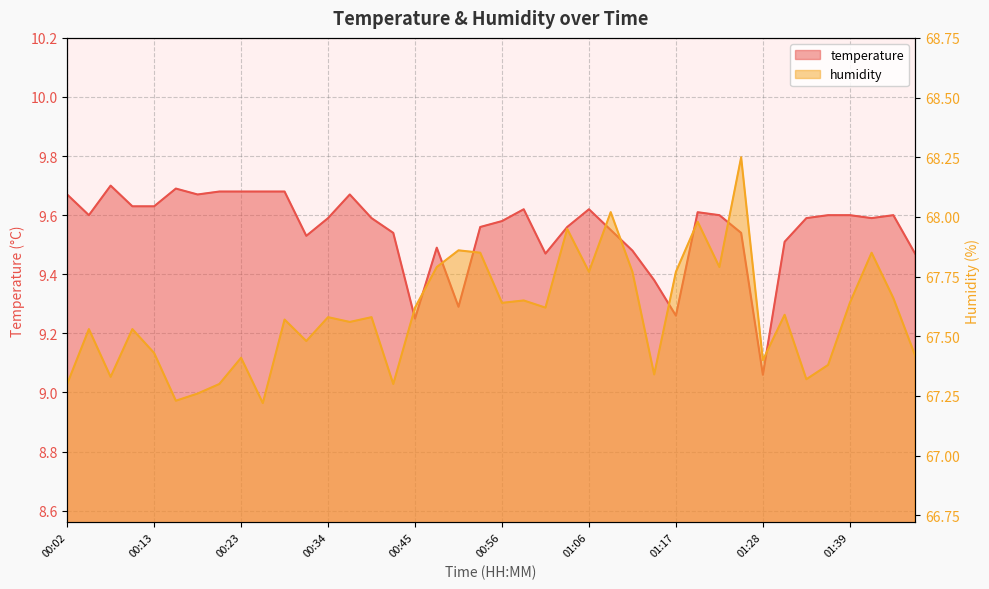

Reading left to right, list all the values displayed in this chart.

temperature: 00:02=9.7	00:05=9.6	00:07=9.7	00:10=9.6	00:13=9.6	00:15=9.7	00:18=9.7	00:21=9.7	00:23=9.7	00:26=9.7	00:29=9.7	00:32=9.5	00:34=9.6	00:37=9.7	00:40=9.6	00:42=9.5	00:45=9.2	00:48=9.5	00:50=9.3	00:53=9.6	00:56=9.6	00:58=9.6	01:01=9.5	01:04=9.6	01:06=9.6	01:09=9.6	01:12=9.5	01:14=9.4	01:17=9.3	01:20=9.6	01:23=9.6	01:25=9.5	01:28=9.1	01:31=9.5	01:33=9.6	01:36=9.6	01:39=9.6	01:41=9.6	01:45=9.6	01:47=9.5
humidity: 00:02=67.3	00:05=67.5	00:07=67.3	00:10=67.5	00:13=67.4	00:15=67.2	00:18=67.3	00:21=67.3	00:23=67.4	00:26=67.2	00:29=67.6	00:32=67.5	00:34=67.6	00:37=67.6	00:40=67.6	00:42=67.3	00:45=67.6	00:48=67.8	00:50=67.9	00:53=67.8	00:56=67.6	00:58=67.7	01:01=67.6	01:04=68.0	01:06=67.8	01:09=68.0	01:12=67.8	01:14=67.3	01:17=67.8	01:20=68.0	01:23=67.8	01:25=68.2	01:28=67.4	01:31=67.6	01:33=67.3	01:36=67.4	01:39=67.6	01:41=67.8	01:45=67.7	01:47=67.4